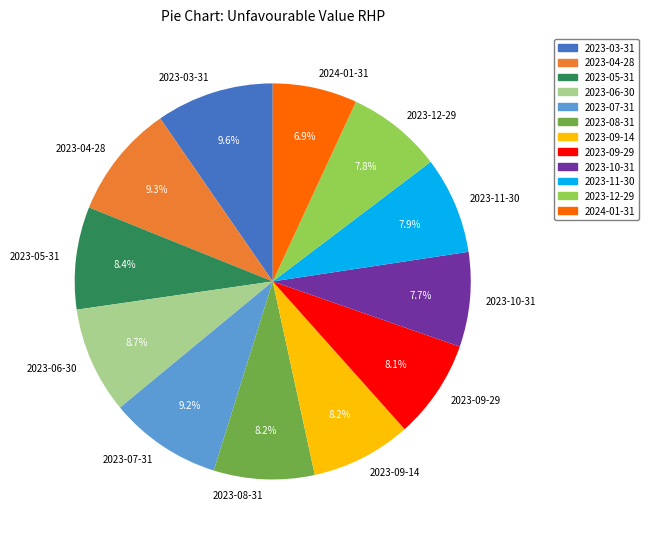

To the nearest percent, what portion does 2023-11-30 represent?

8%